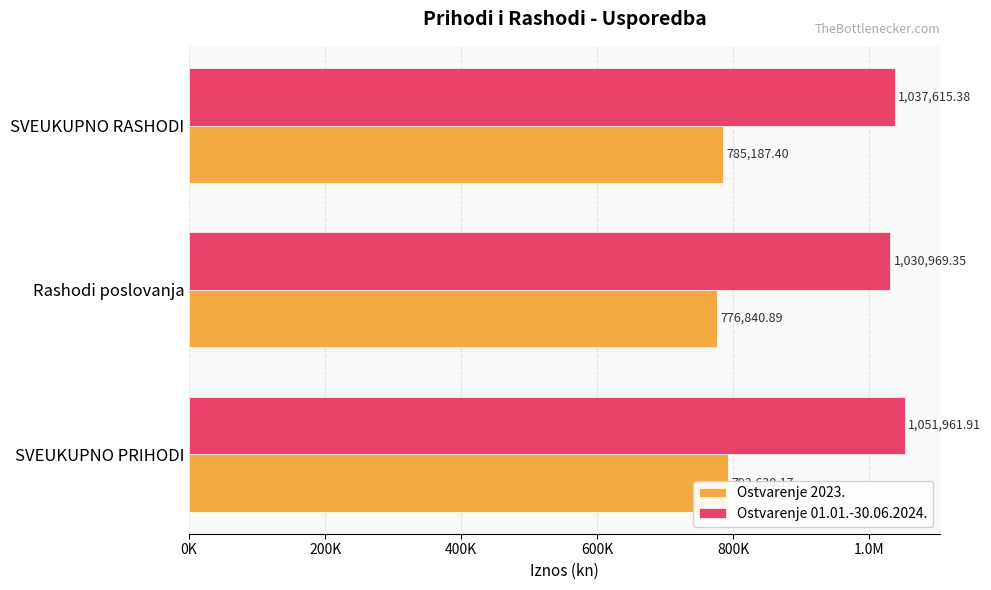

What is the minimum value for Ostvarenje 2023.?

776840.9